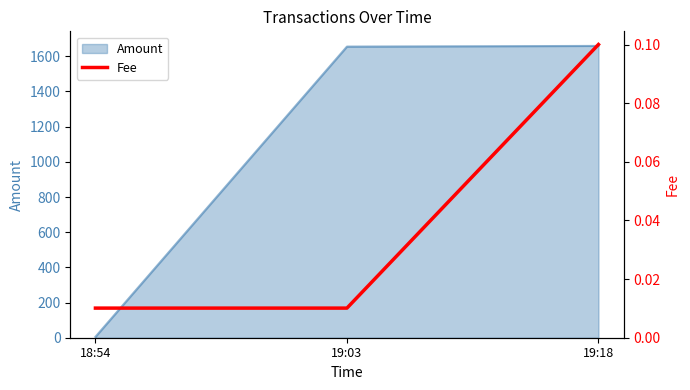

At which label is the value closest to 0?

18:54